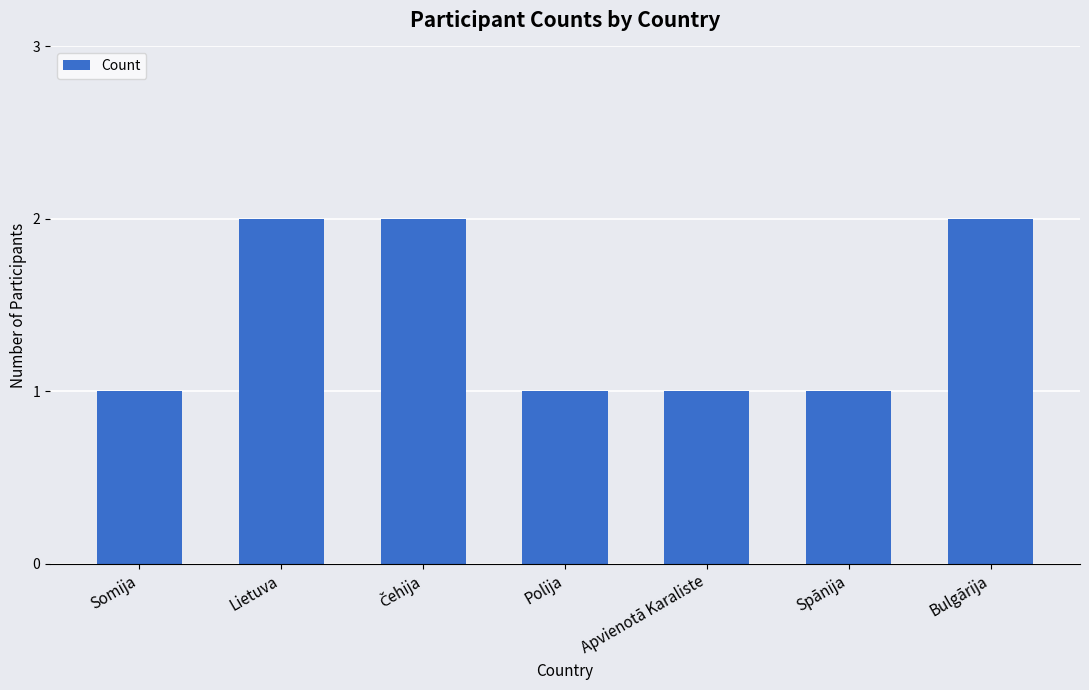

True or false: the data shows 0 at Spānija.

False